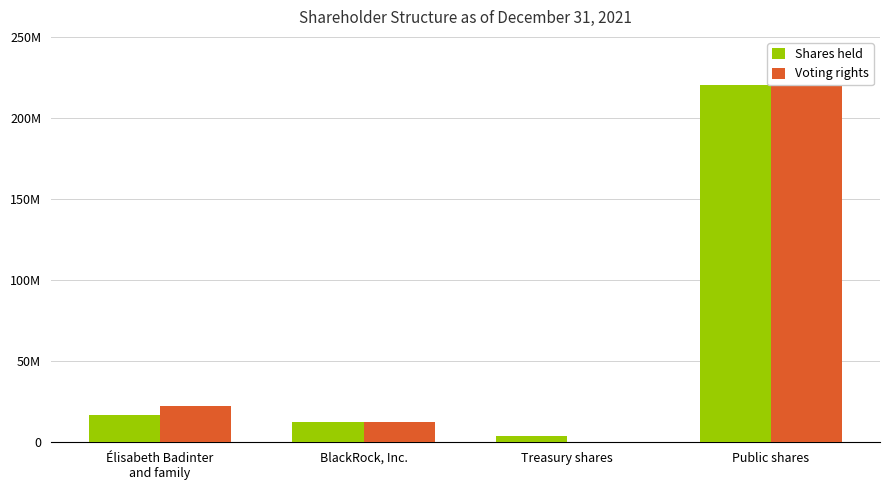

Between Élisabeth Badinter
and family and BlackRock, Inc., which series saw the biggest shift?

Voting rights